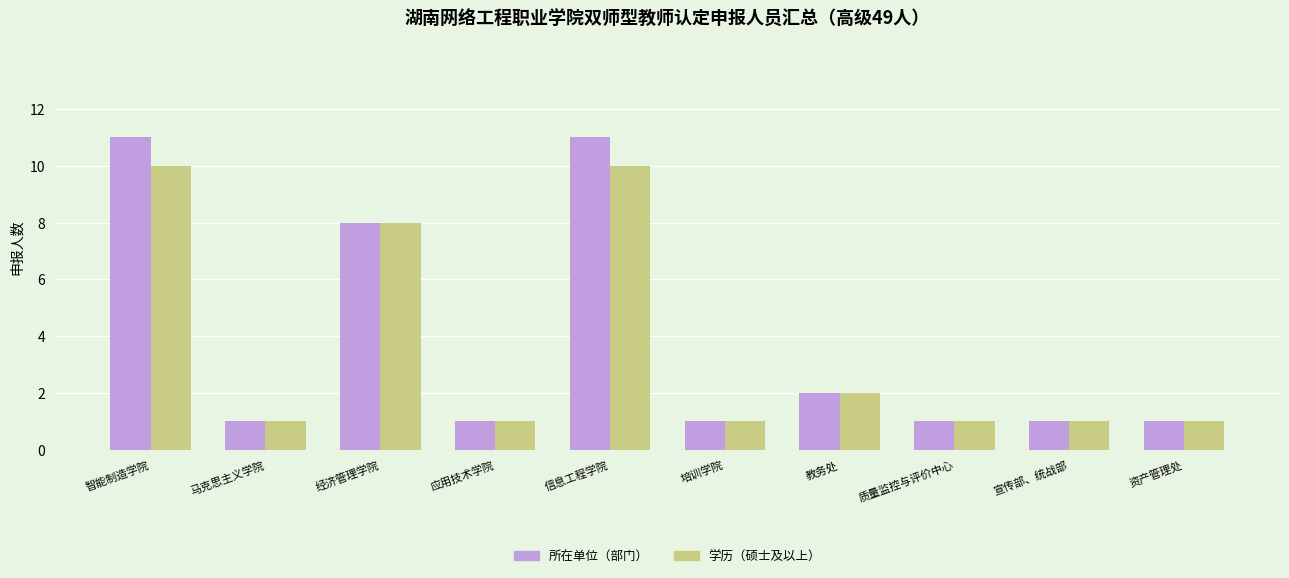

Is the value of 所在单位（部门） at 智能制造学院 greater than the value of 学历（硕士及以上） at 质量监控与评价中心?

Yes